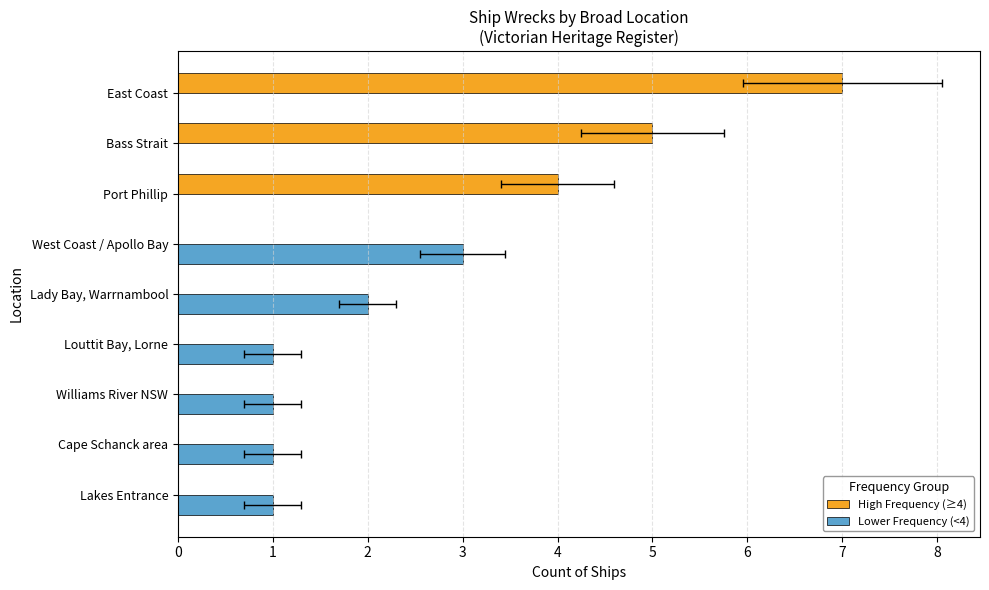

Does the chart contain stacked bars?

No